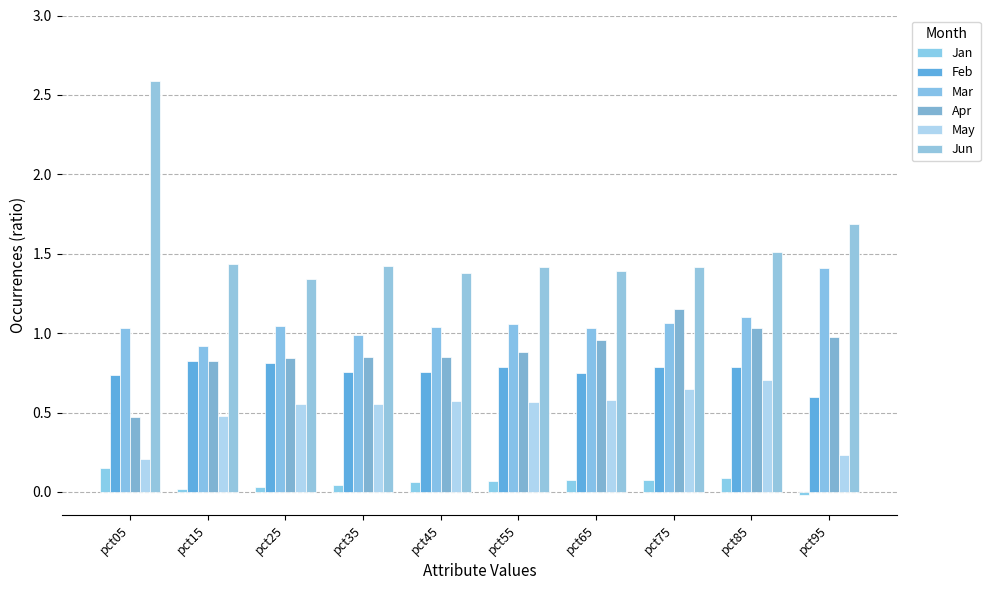

Rank the categories by Apr value from highest to lowest.

pct75, pct85, pct95, pct65, pct55, pct45, pct35, pct25, pct15, pct05